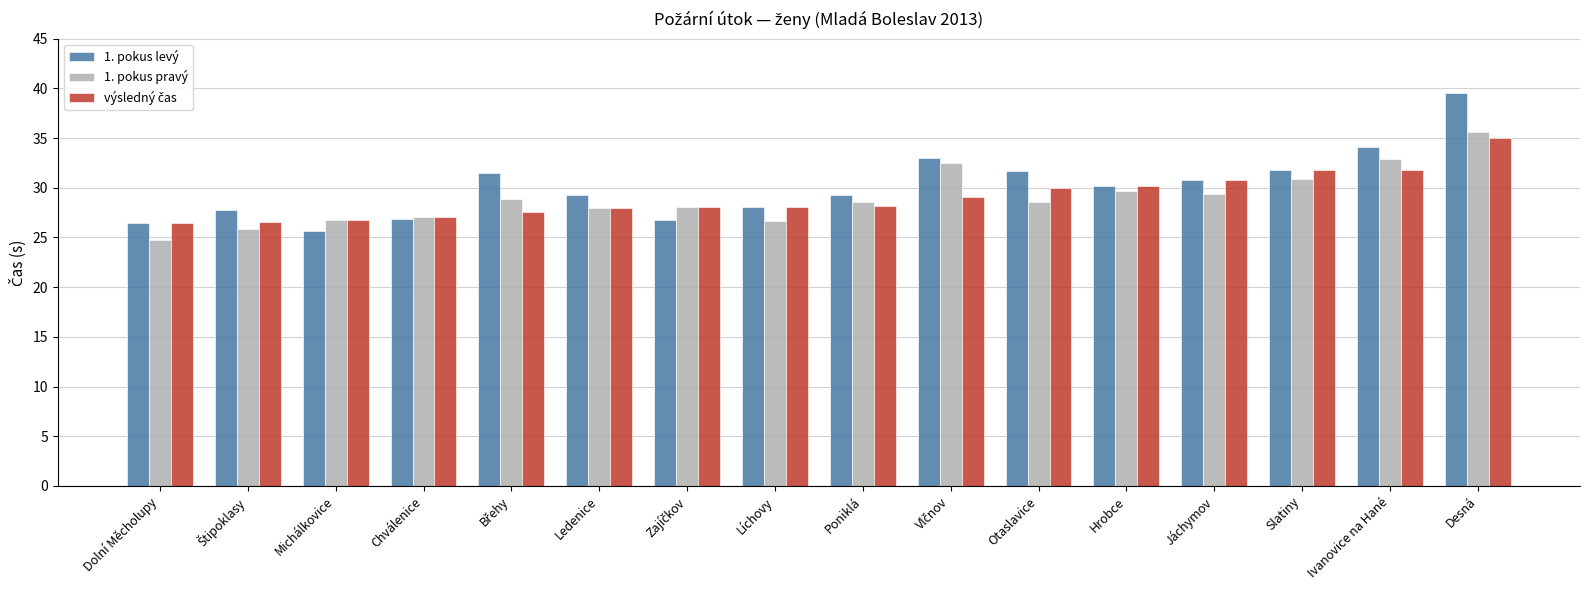

At which category is the sum across all series the highest?

Desná